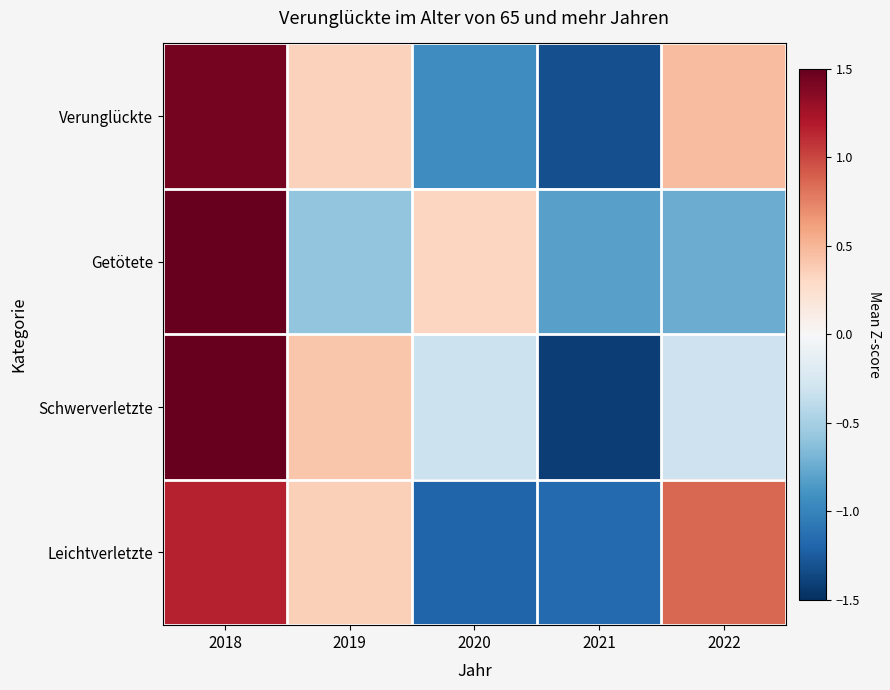

Count the number of data series in this chart.

4